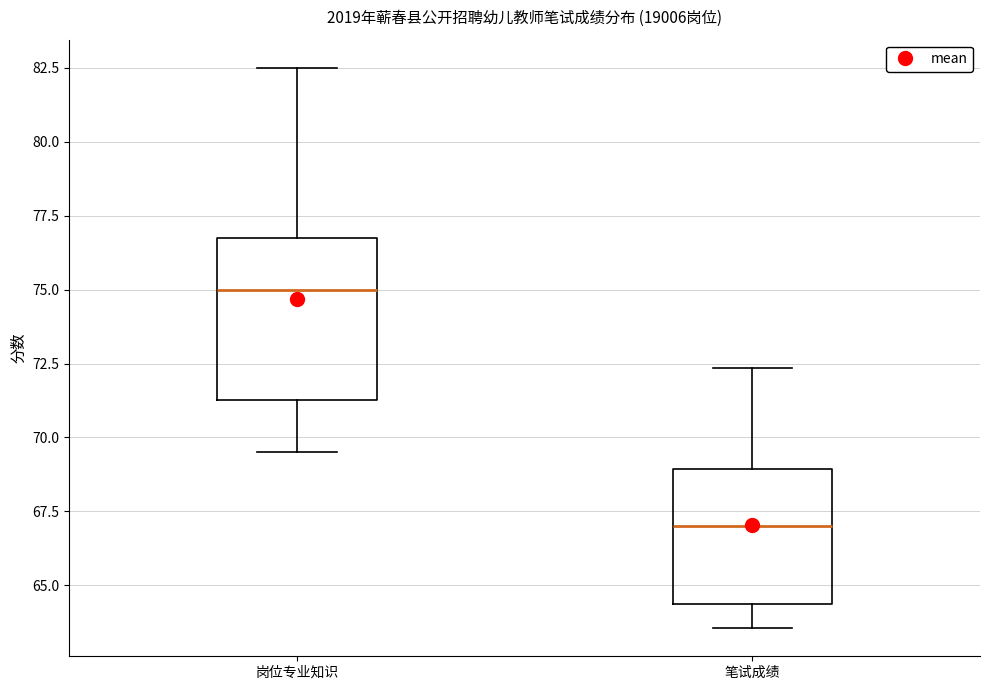

Reading left to right, transcribe this box plot: for each box, give where its median line is, the range the box spans, and where its two whiskers end, as read against the y-axis. The values are not printed on the chart, so give them approximately, as read against the axis.

岗位专业知识: median 75.0, box 71.5 to 77.0, whiskers 69.5 to 82.5
笔试成绩: median 67.0, box 64.5 to 69.0, whiskers 63.5 to 72.5